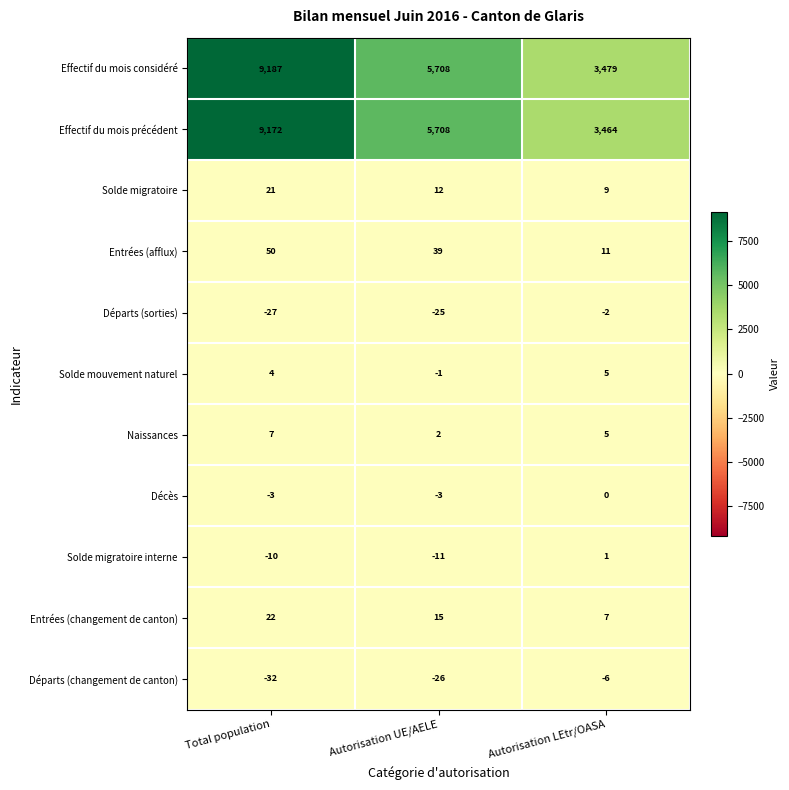

The value of Entrées (changement de canton) at Total population is 22. True or false?

True